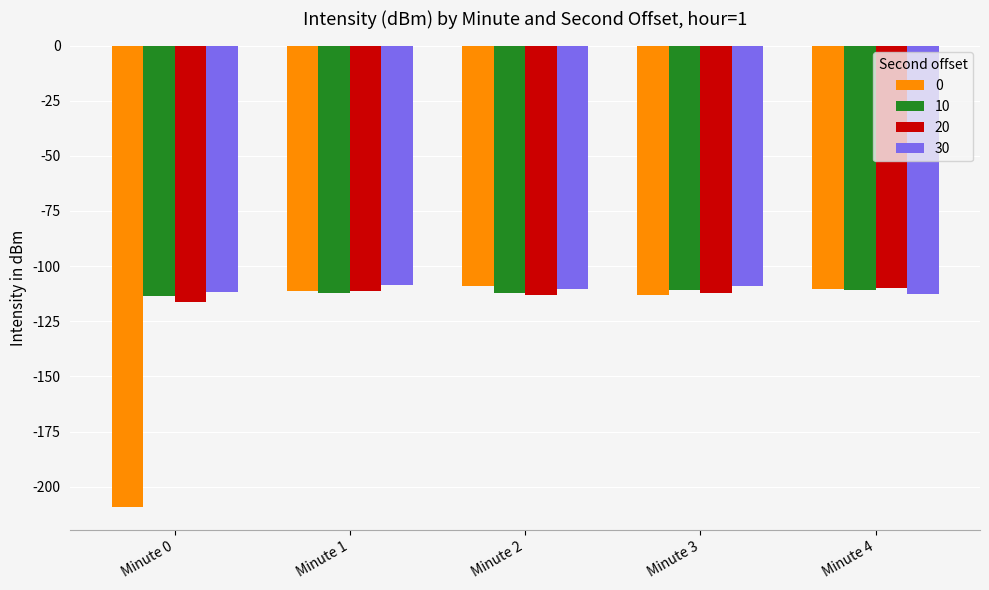

What is the difference between the maximum and minimum values in the 20 series?

6.4